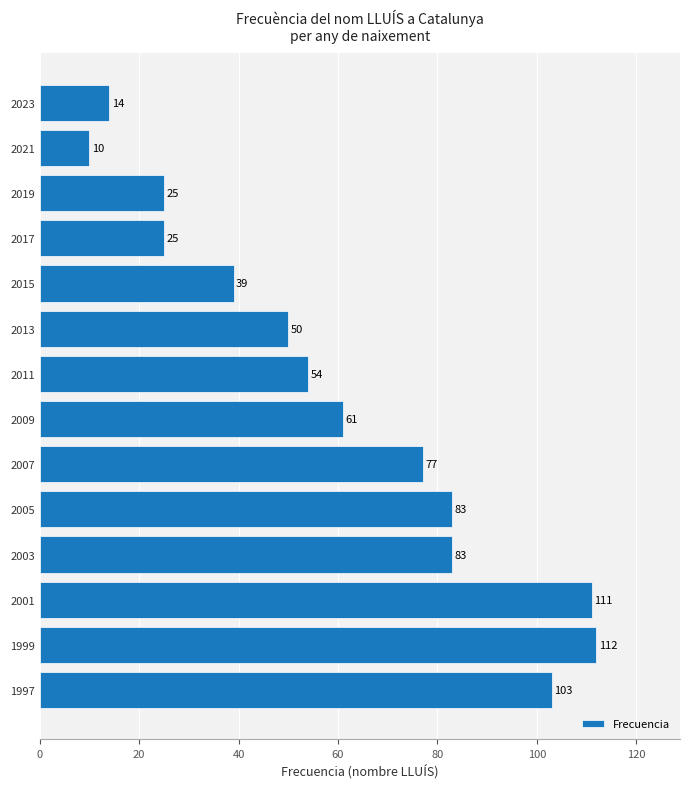

Approximately how many times larger is the value at 1997 compared to 2015?

2.6